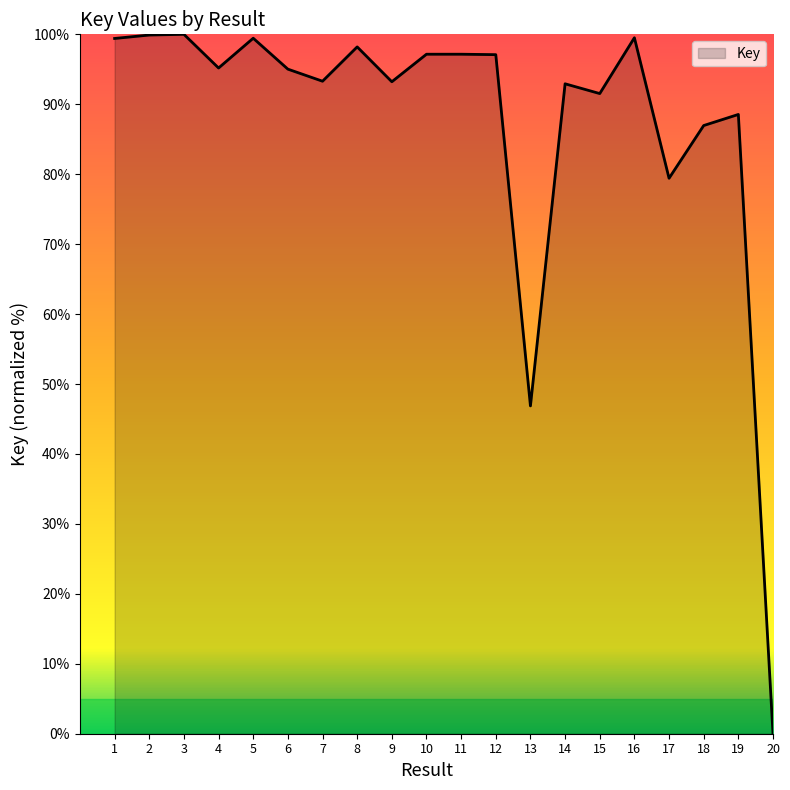

Does the chart have visible grid lines?

No